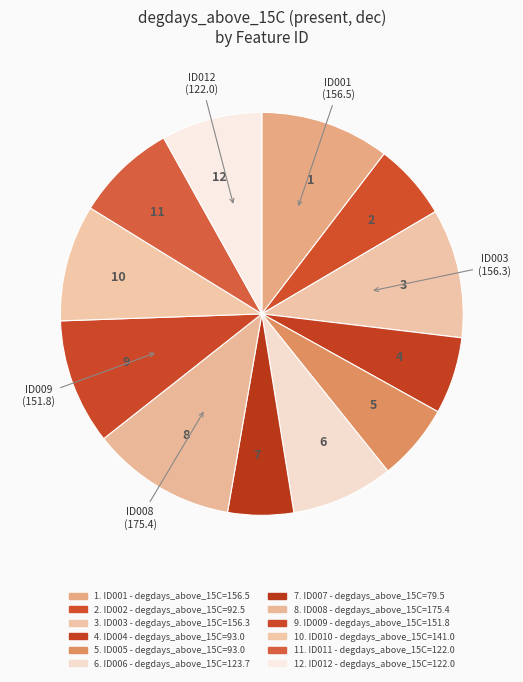

True or false: 8 accounts for 26% of the total.

False